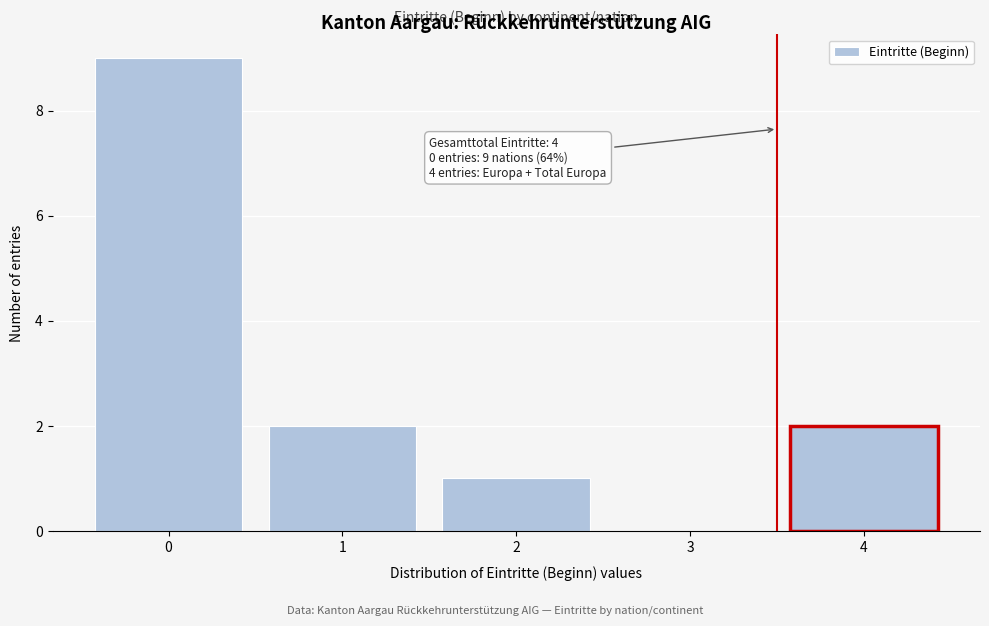

Reading left to right, extract all data points from this chart.

0=9	1=2	2=1	3=0	4=2